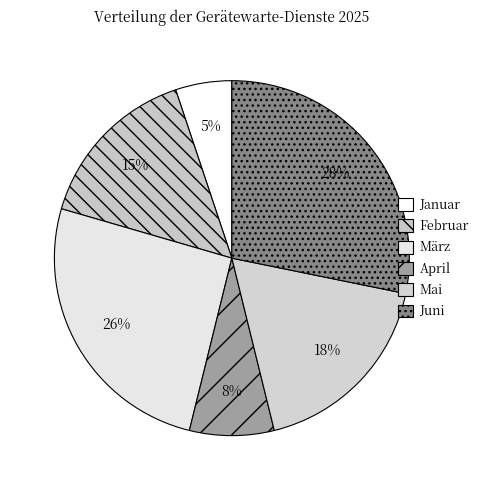

Is it true that März is 18% of the pie?

False